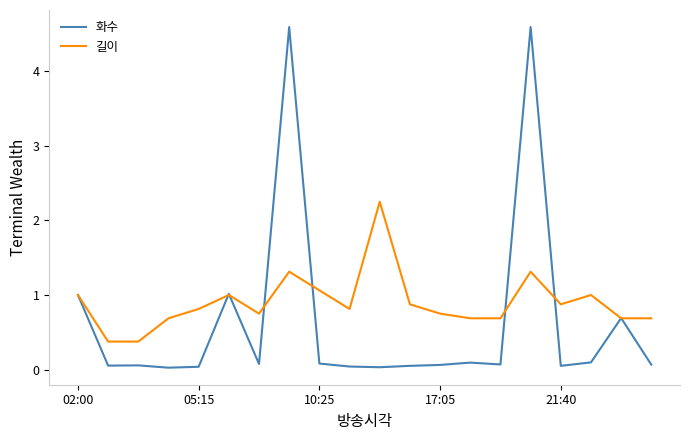

Which series has the largest total across all categories?

길이